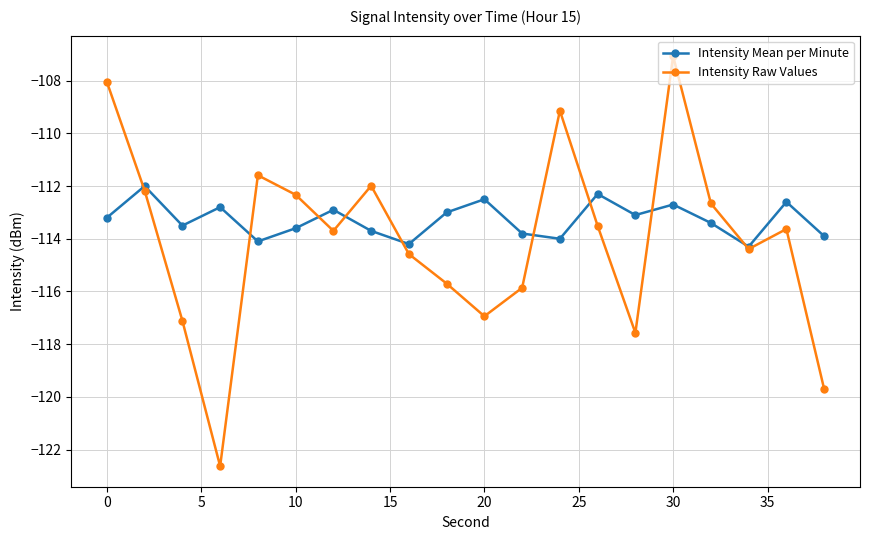

Which series has the largest total across all categories?

Intensity Mean per Minute